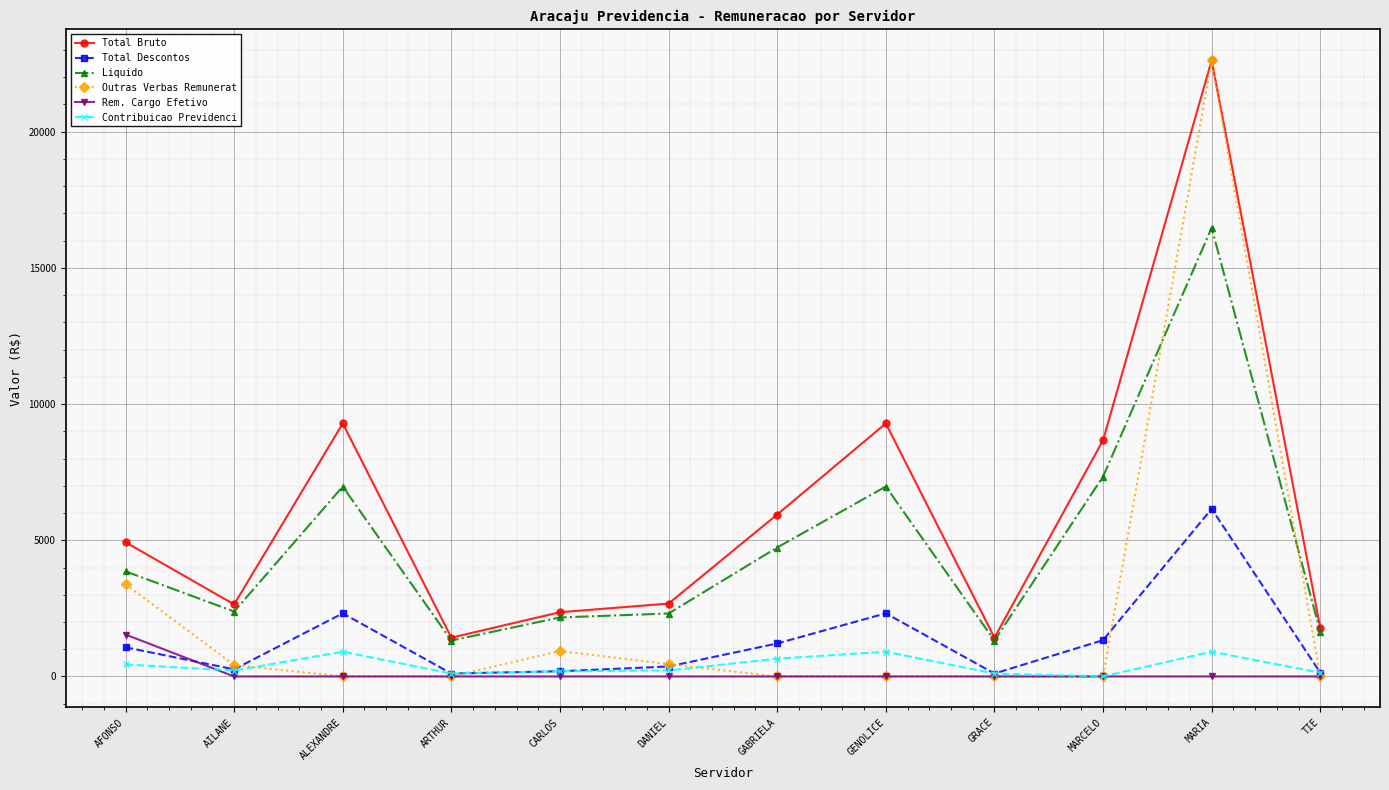

What is the label of the 3rd point from the left?

ALEXANDRE